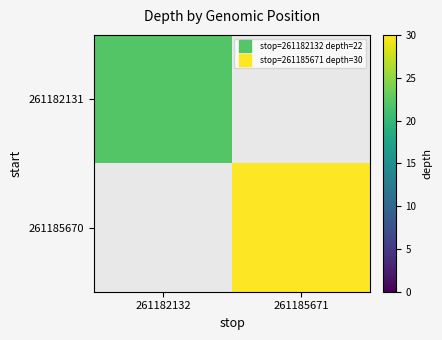

Which category has the lowest value across all series?

261182132